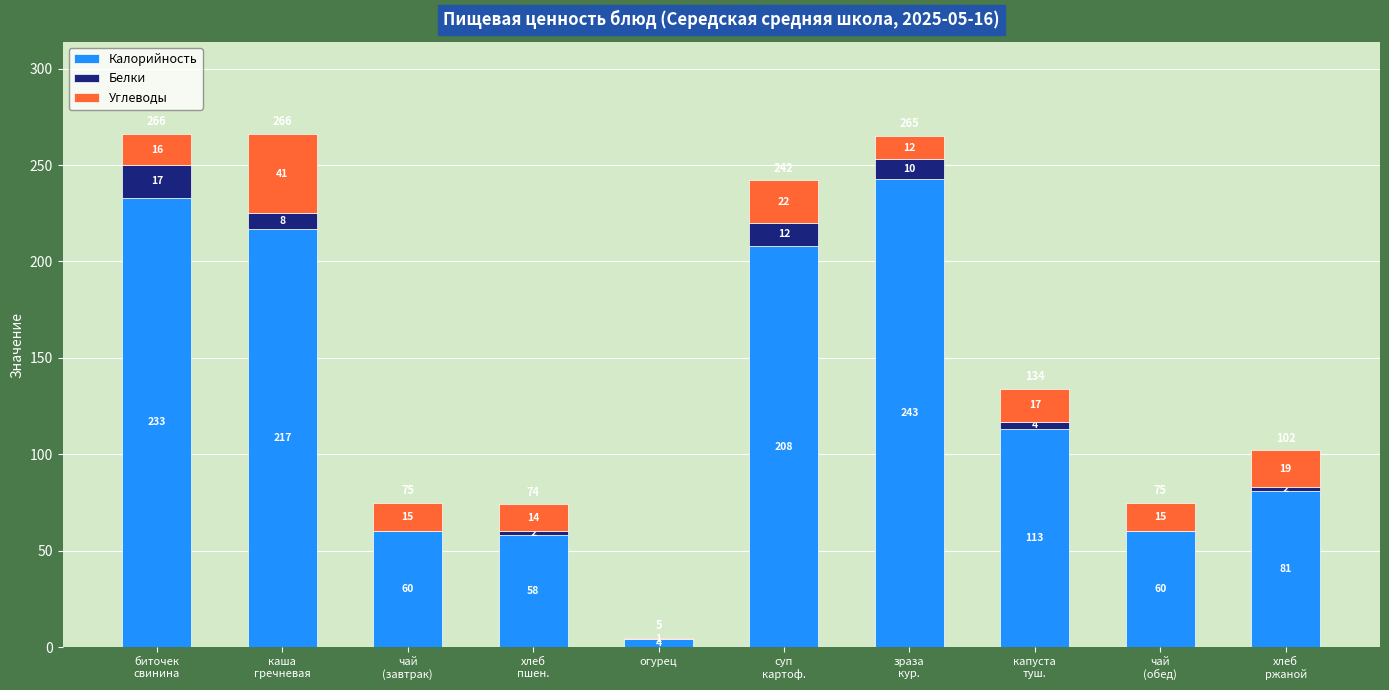

How many data points does each series have?

10